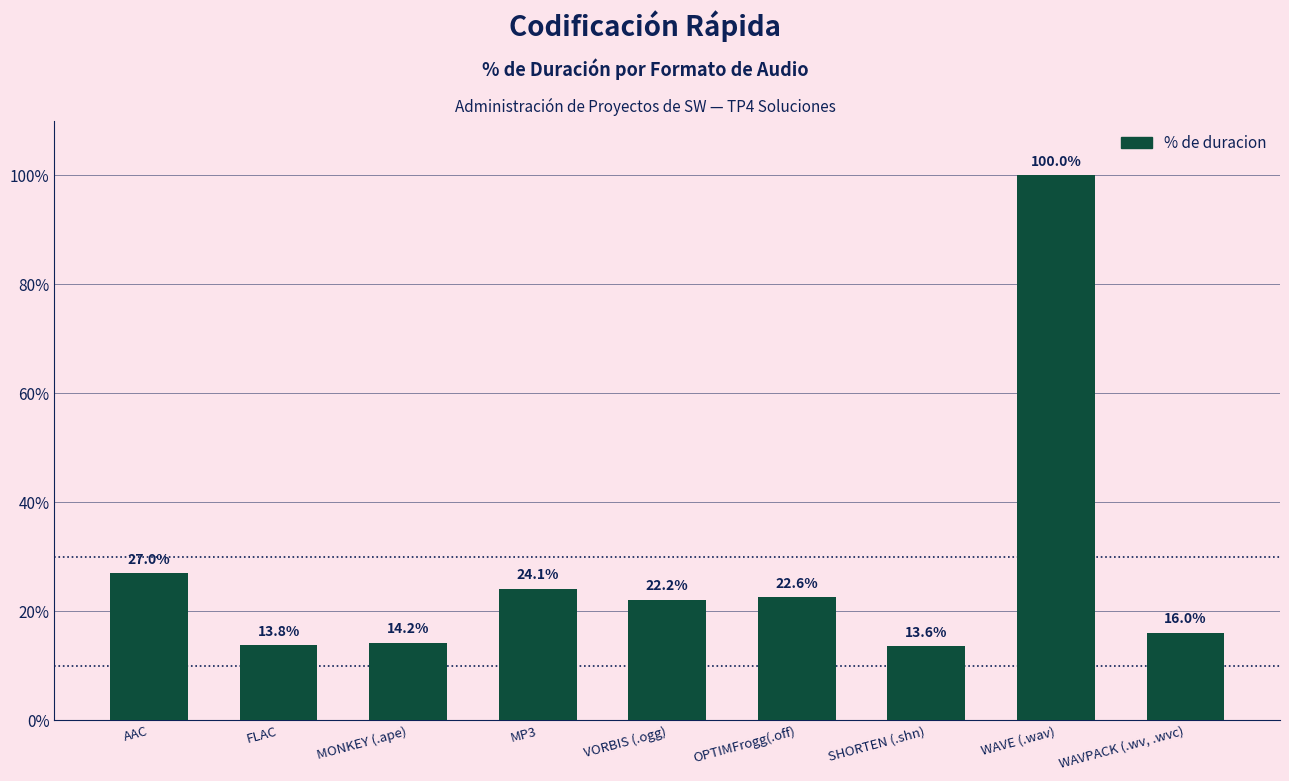

Which category has the highest value across all series?

WAVE (.wav)